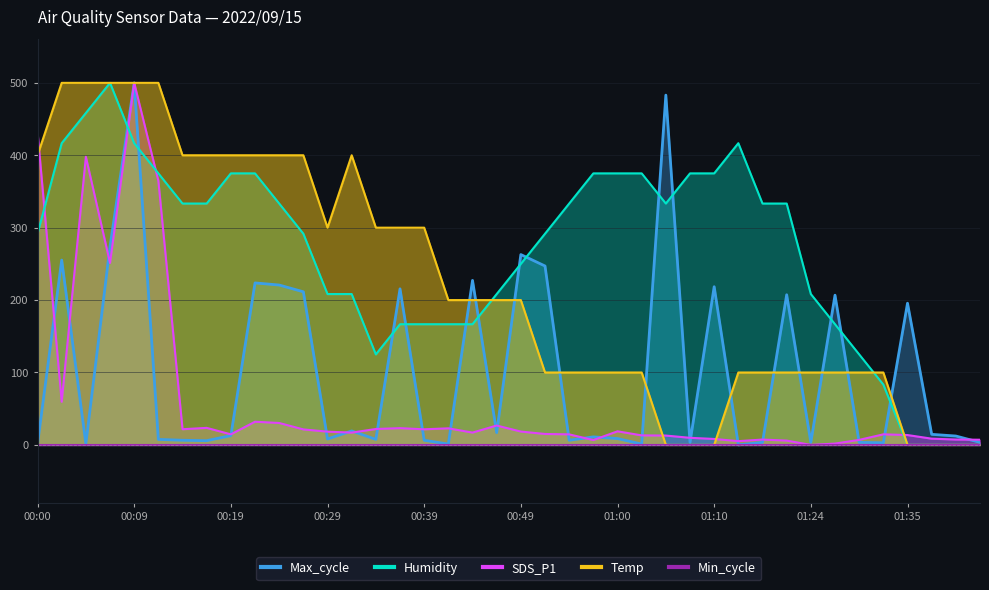

Which series has the largest total across all categories?

Humidity